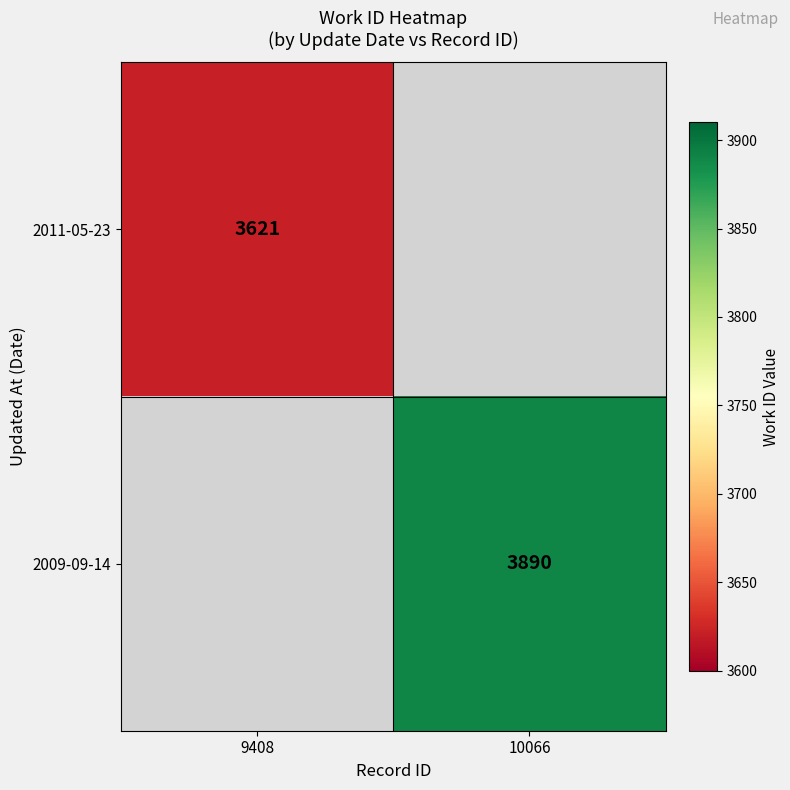

True or false: 2009-09-14 has a value of 2362.0 at 10066.

False